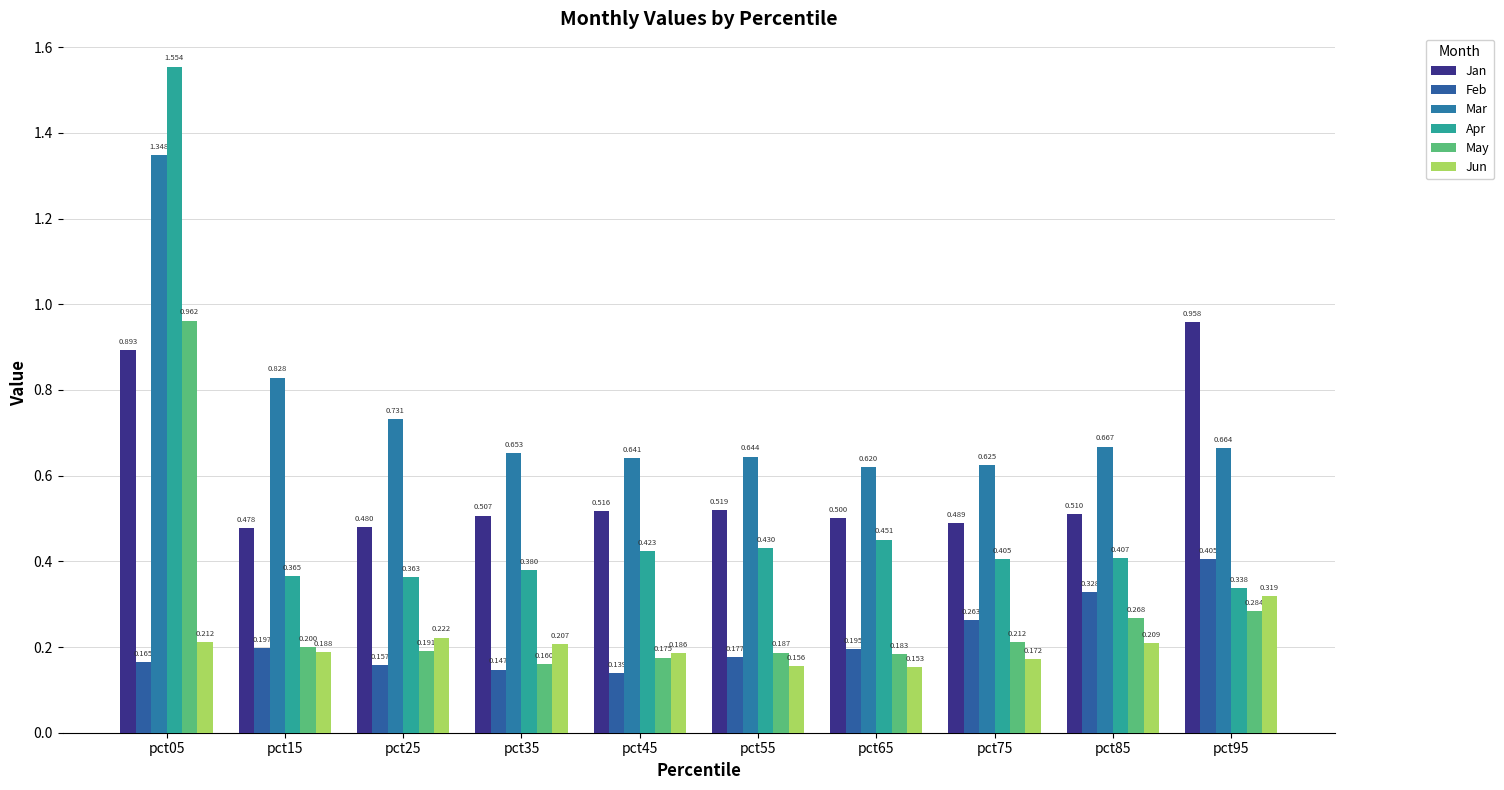

What is the sum of all Jan values?

5.8